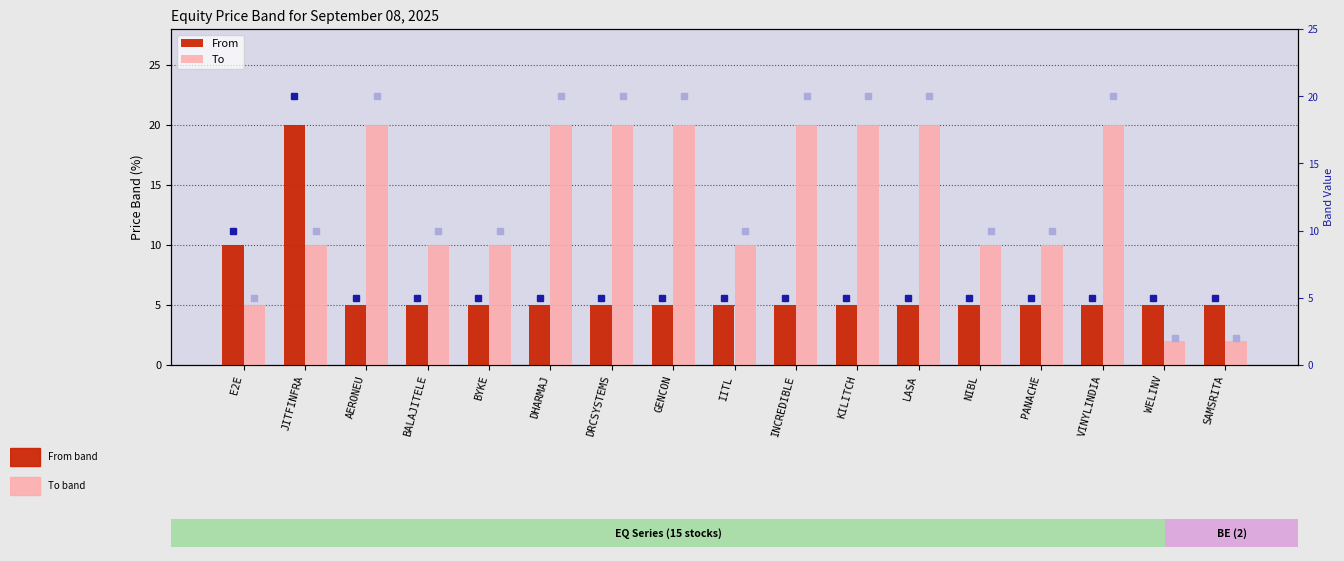

The To series shows 10 at BALAJITELE. True or false?

True